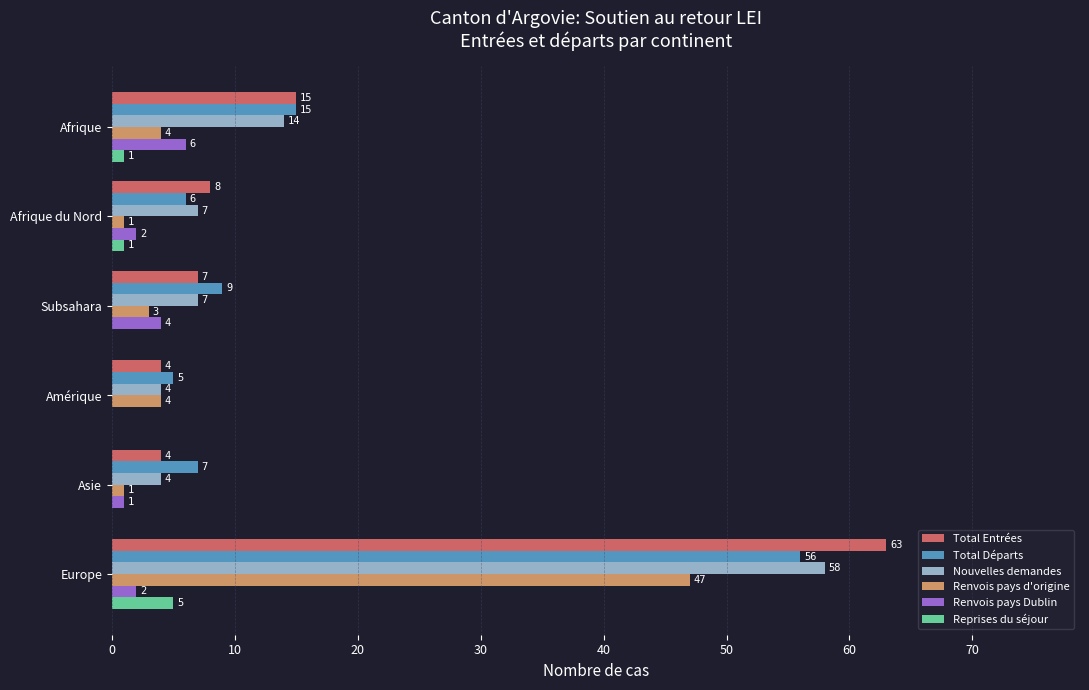

Which series changed the most between Afrique du Nord and Asie?

Total Entrées